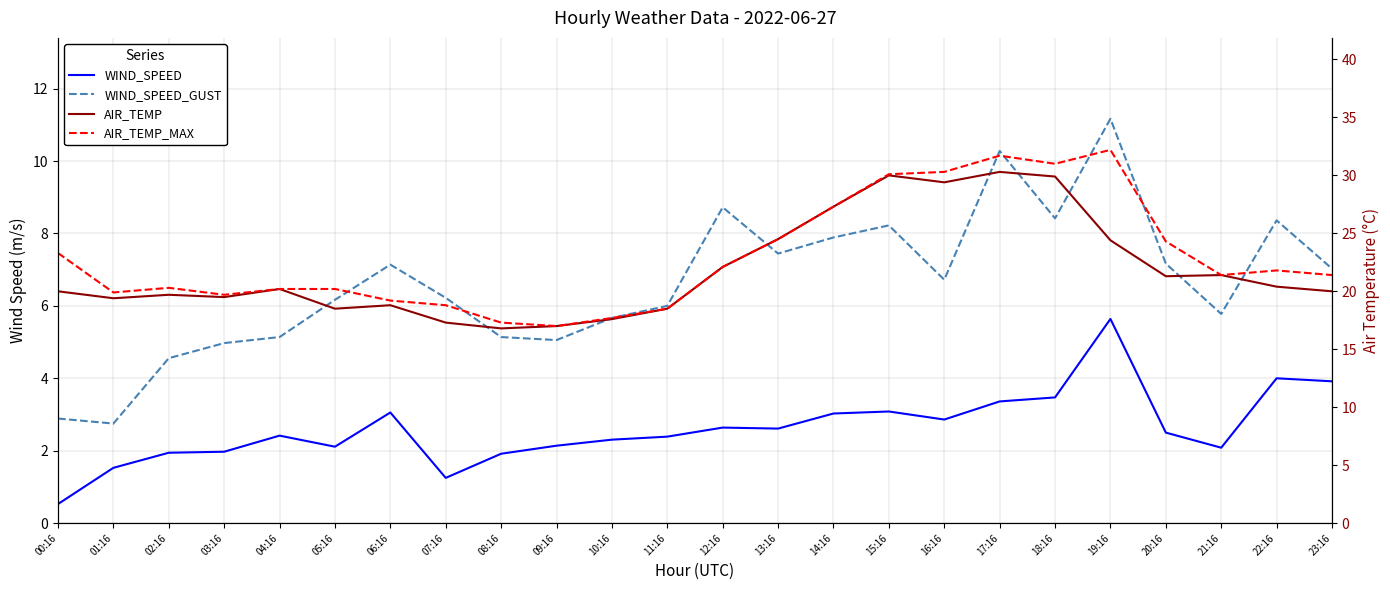

List the labels in order of WIND_SPEED value, largest first.

19:16, 22:16, 23:16, 18:16, 17:16, 15:16, 06:16, 14:16, 16:16, 12:16, 13:16, 20:16, 04:16, 11:16, 10:16, 09:16, 05:16, 21:16, 03:16, 02:16, 08:16, 01:16, 07:16, 00:16